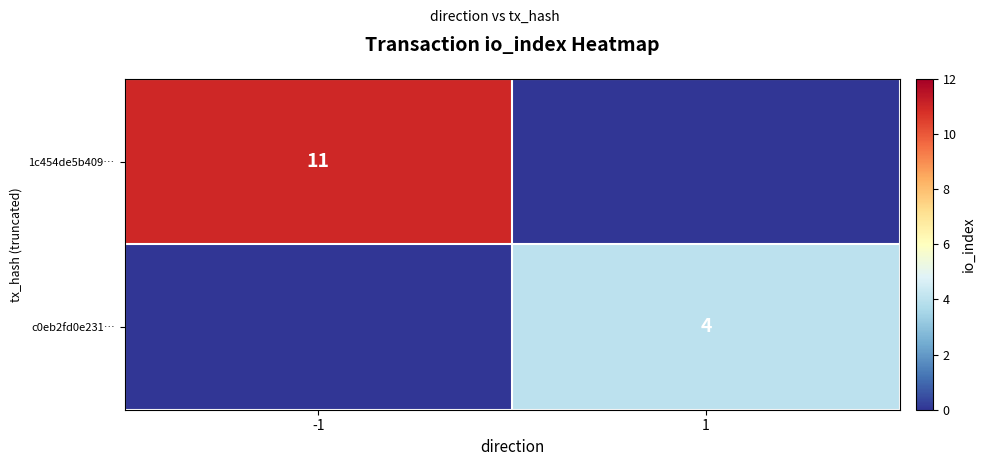

The 1c454de5b409… series shows 7 at -1. True or false?

False